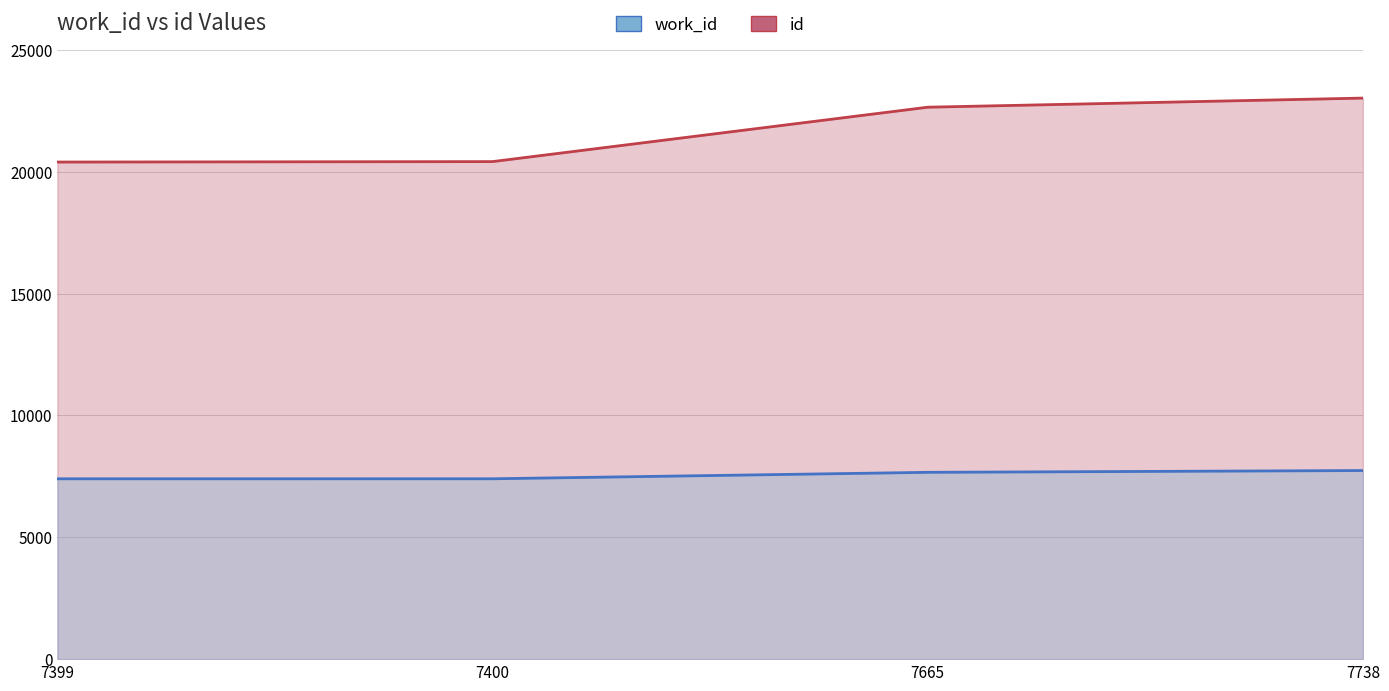

True or false: id and work_id cross at least once.

False